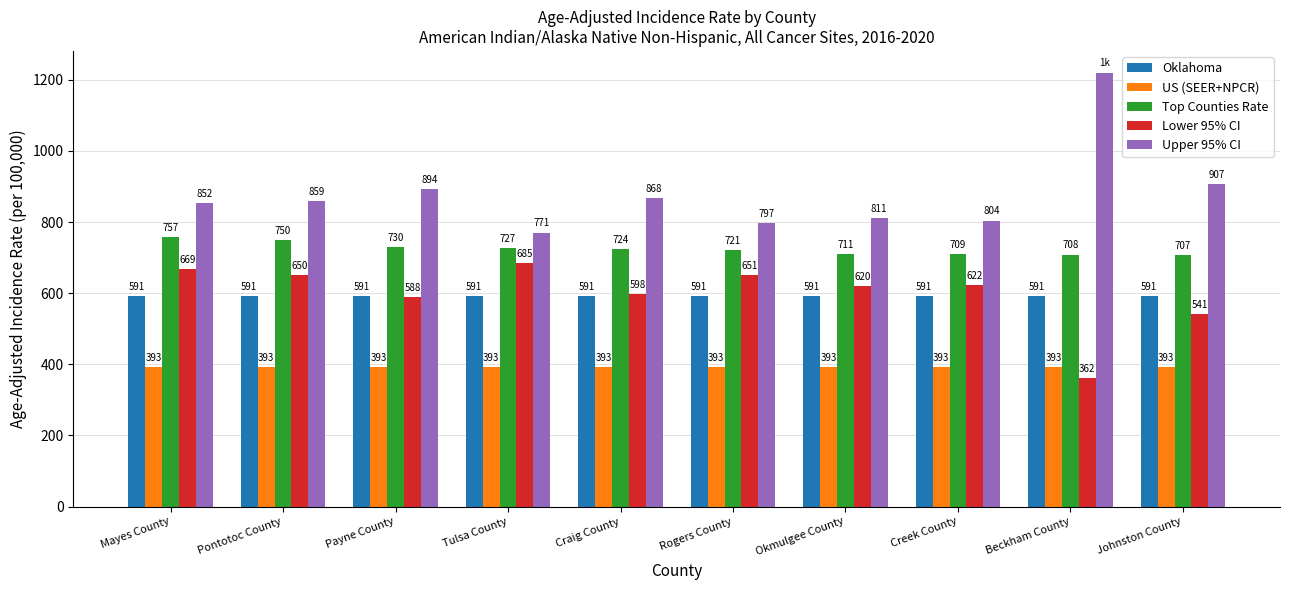

How many bars are there in total?

50